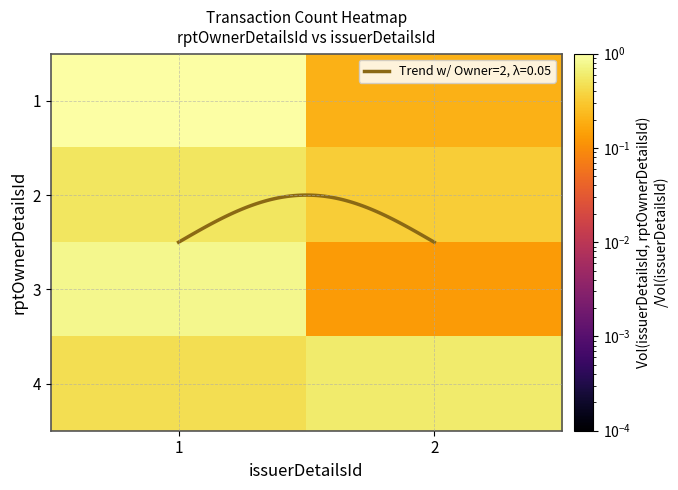

Which category has the highest value across all series?

1